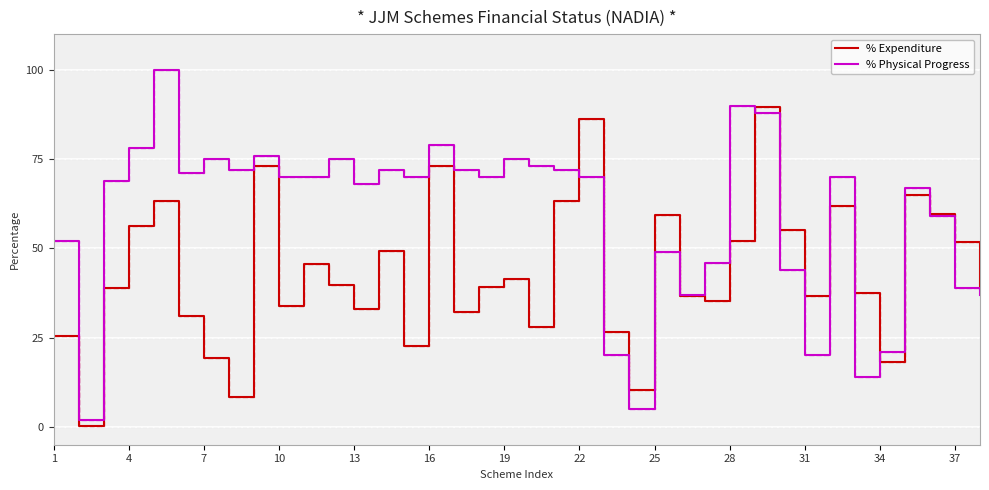

How many lines are shown in the chart?

4